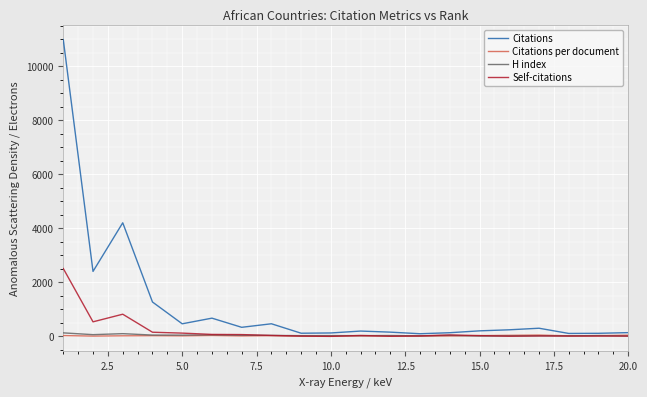

Which series has the largest range (max minus min)?

Citations